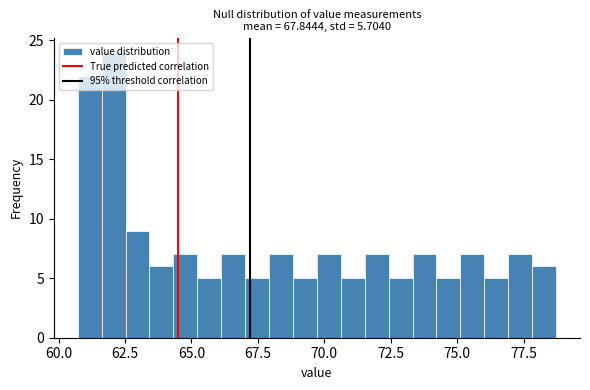

Around what value on the x-axis is the tallest bar? Give the approximate position of its centre, as read against the axis.

62.0